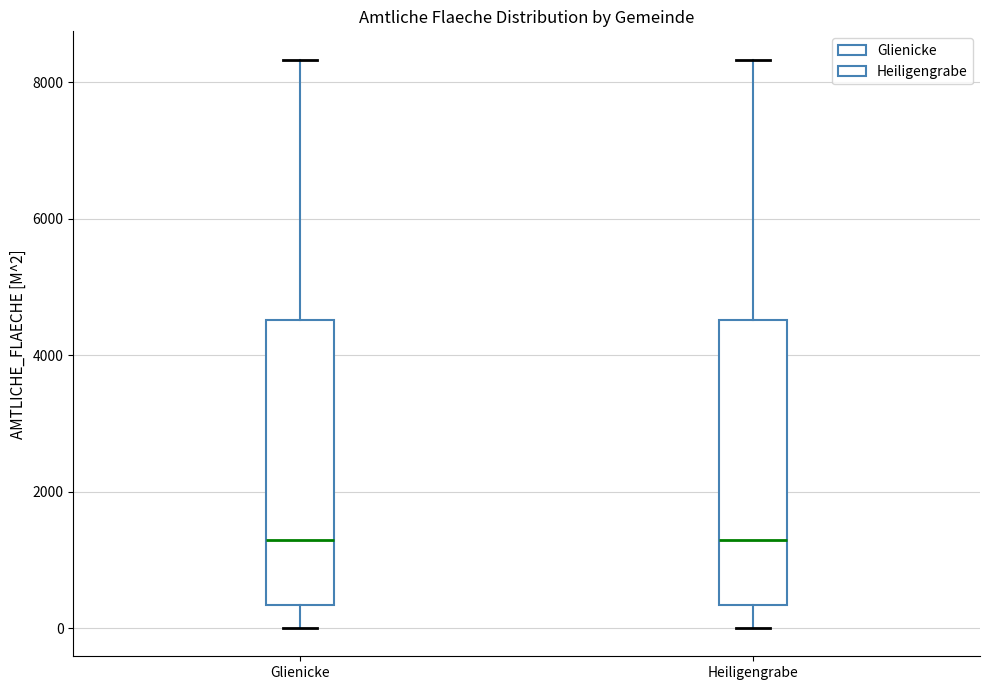

Reading left to right, read every box against the y-axis: the position of its median line, the range the box covers, and the ends of its whiskers. The values are not printed on the chart, so give them approximately, as read against the axis.

Glienicke: median 1200, box 400 to 4600, whiskers 0 to 8400
Heiligengrabe: median 1200, box 400 to 4600, whiskers 0 to 8400